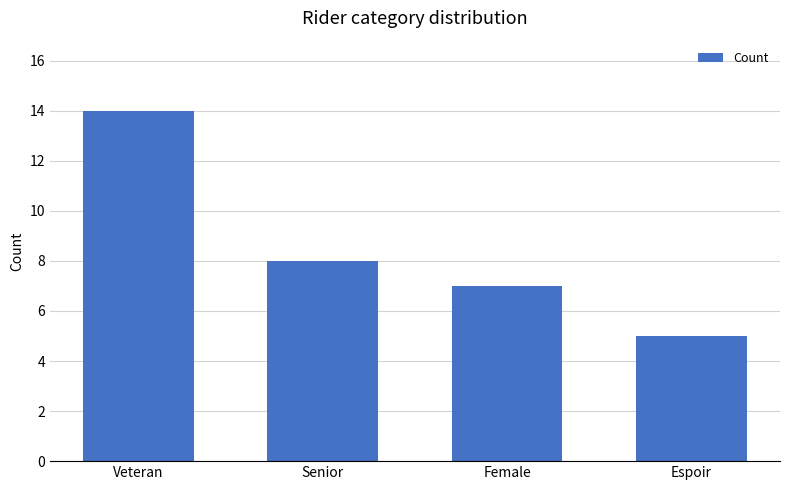

The chart shows a value of 3 at Espoir. True or false?

False